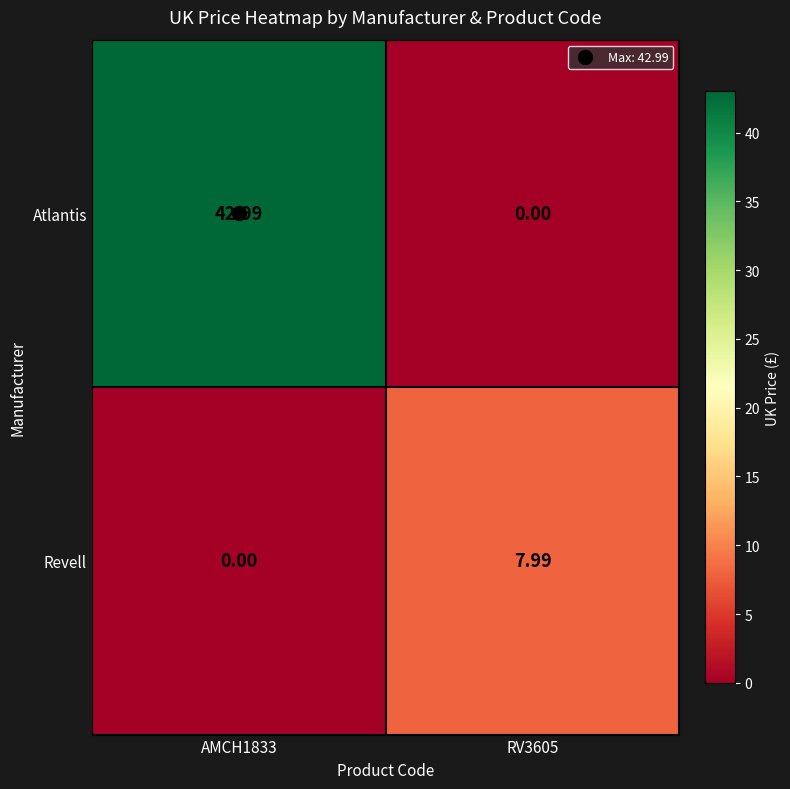

List the series in order of their overall mean, lowest first.

Revell, Atlantis